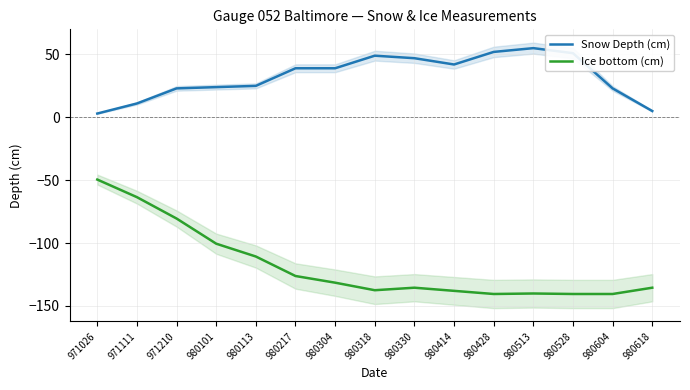

What value does the Snow Depth (cm) series have at 971026?

3.0